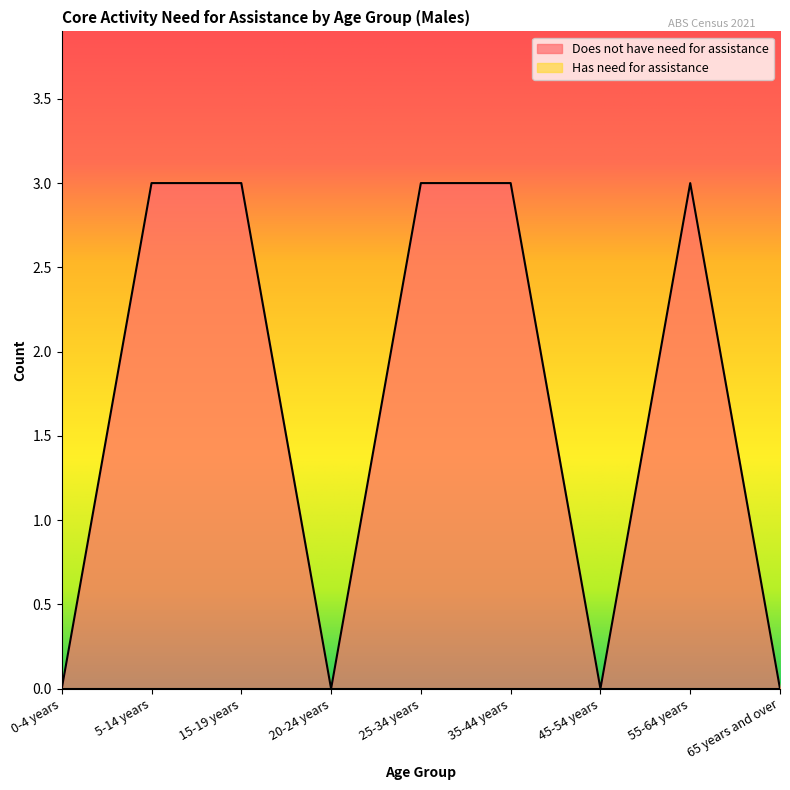

Which has a higher value, 0-4 years or 35-44 years?

35-44 years